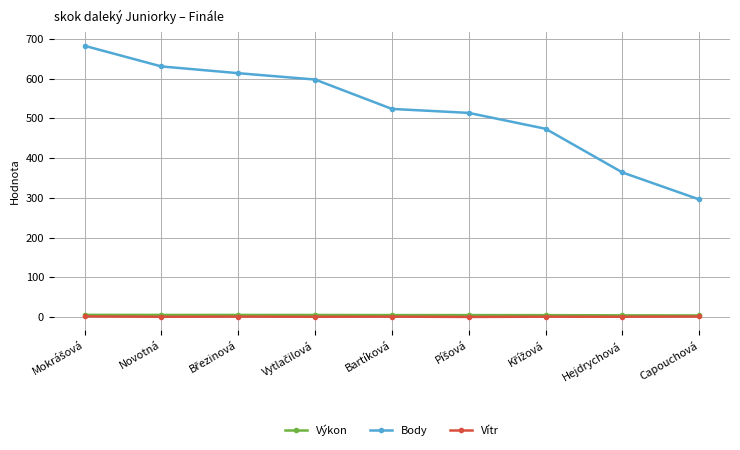

At how many categories does at least one series exceed 546?

4